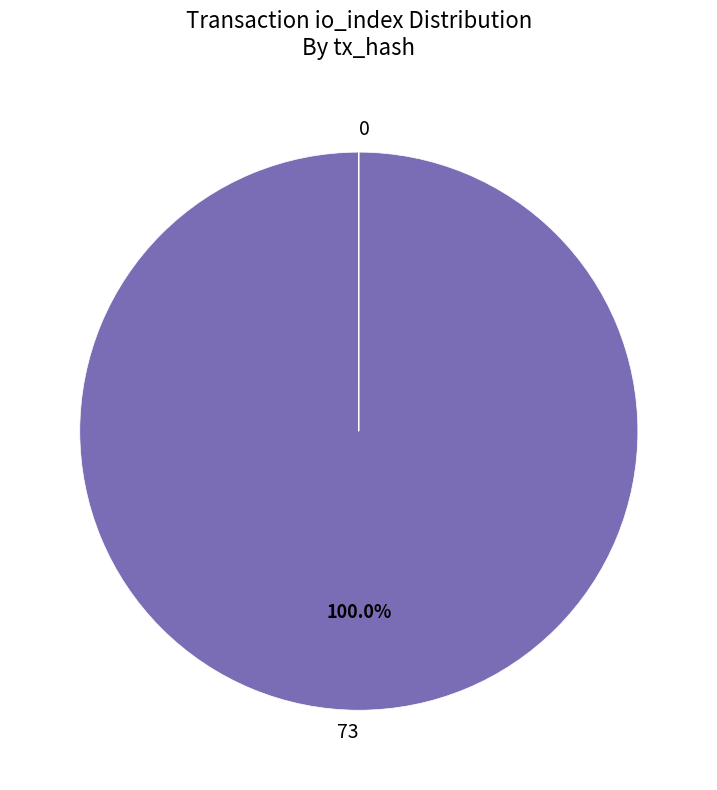

Is 73 the majority of the pie?

Yes